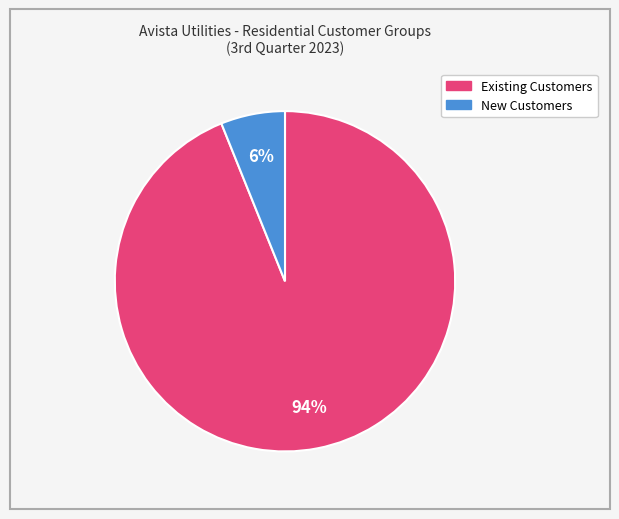

The New Customers slice represents 20% of the pie. True or false?

False